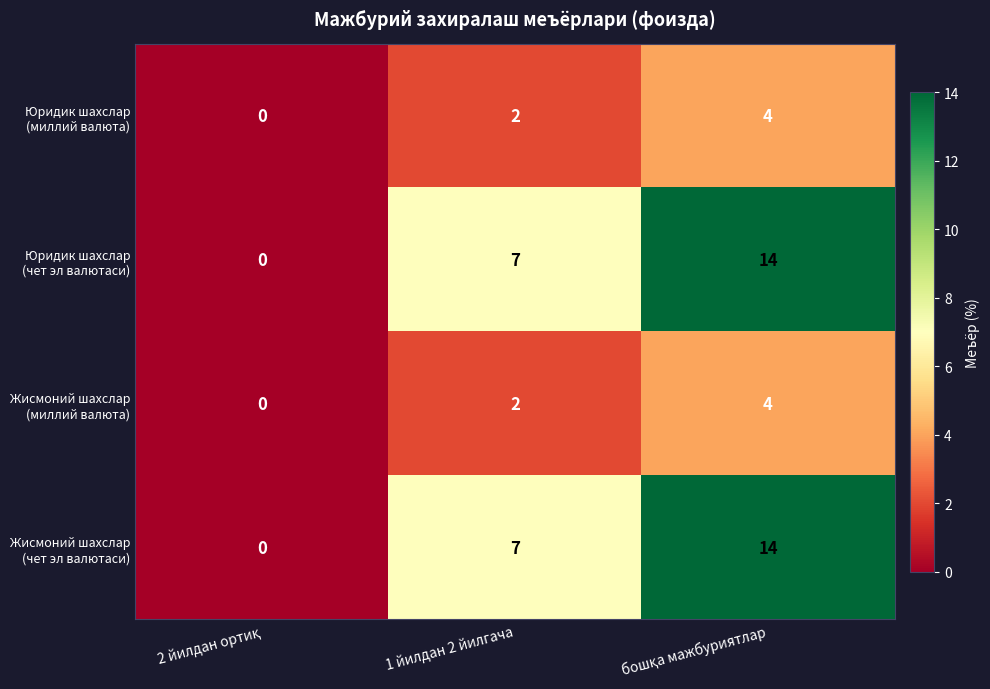

How many series are shown in this chart?

4